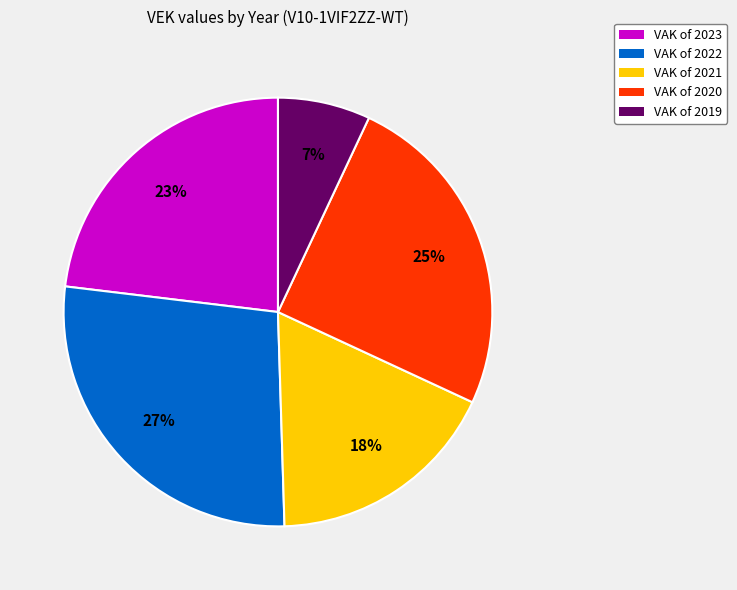

How many segments does this pie chart have?

5